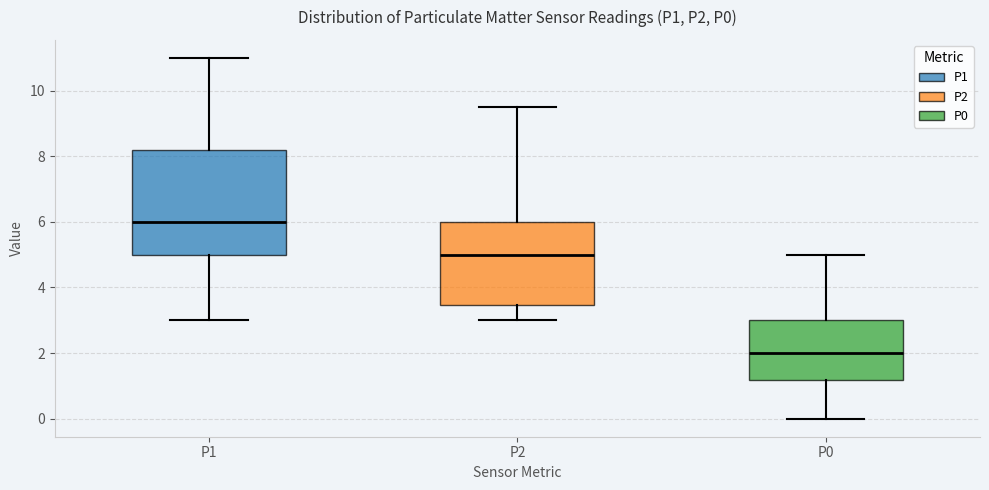

Where does the median line of the box for P1 sit on the y-axis? The values are not printed on the chart, so give them approximately, as read against the axis.

6.0